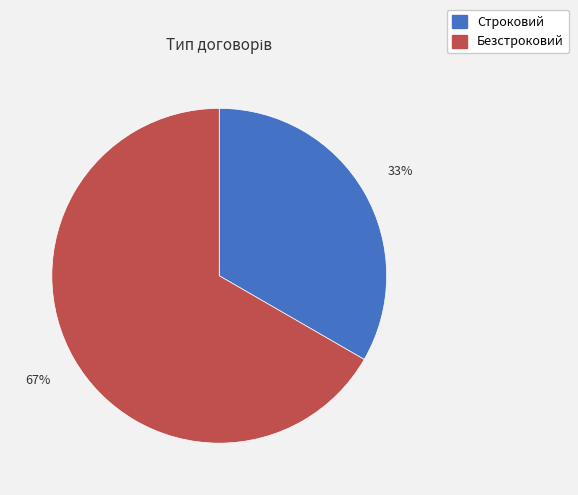

Do Строковий and Безстроковий together represent more than half of the pie?

Yes